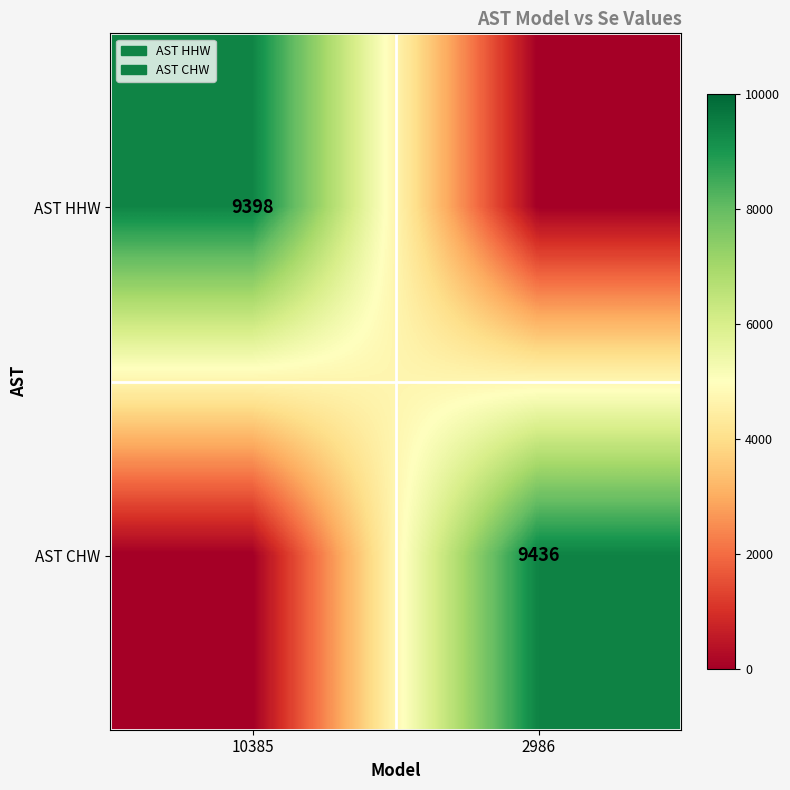

The value of AST HHW at 10385 is 9398. True or false?

True